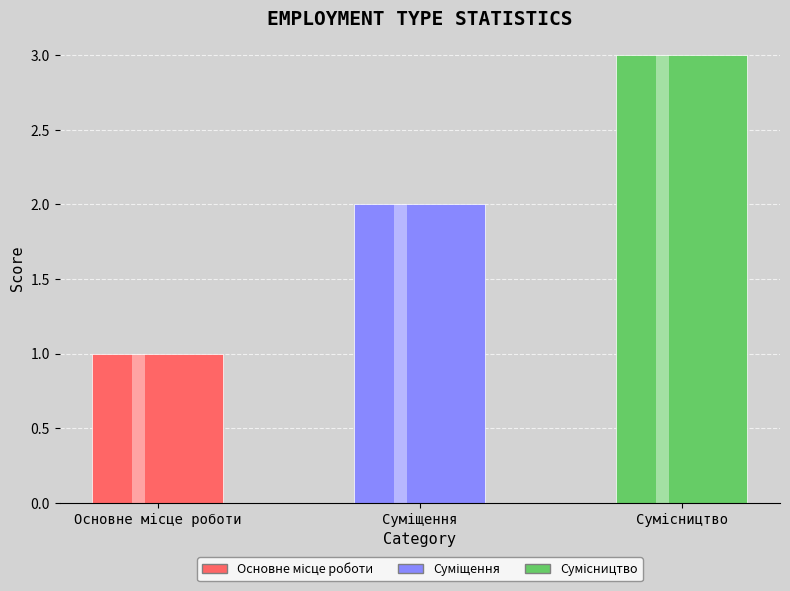

Reading left to right, what are all the values shown in this chart?

1	2	3